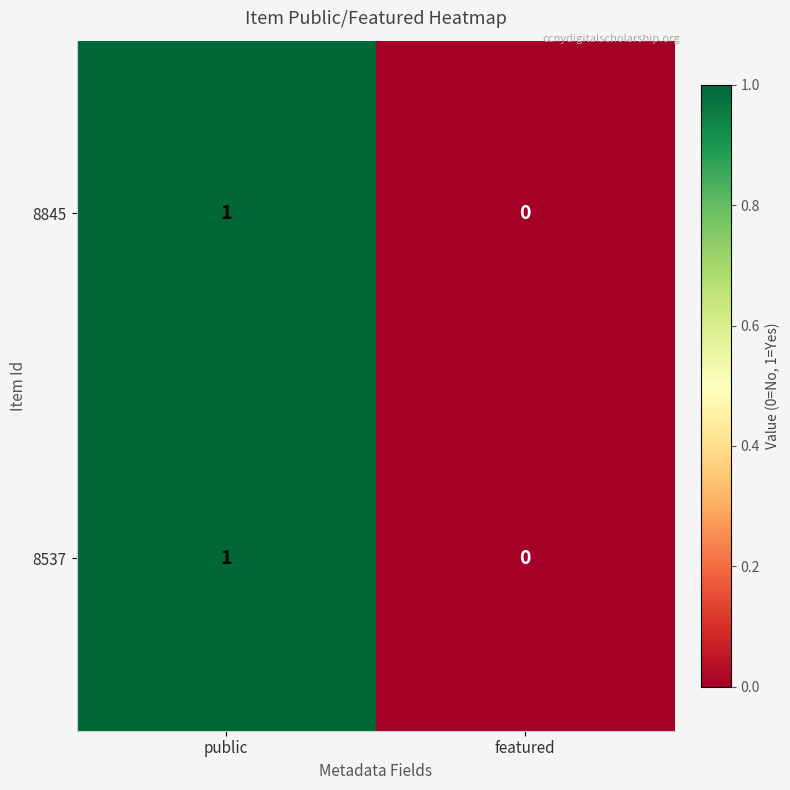

True or false: 8537 has a value of 0 at public.

False